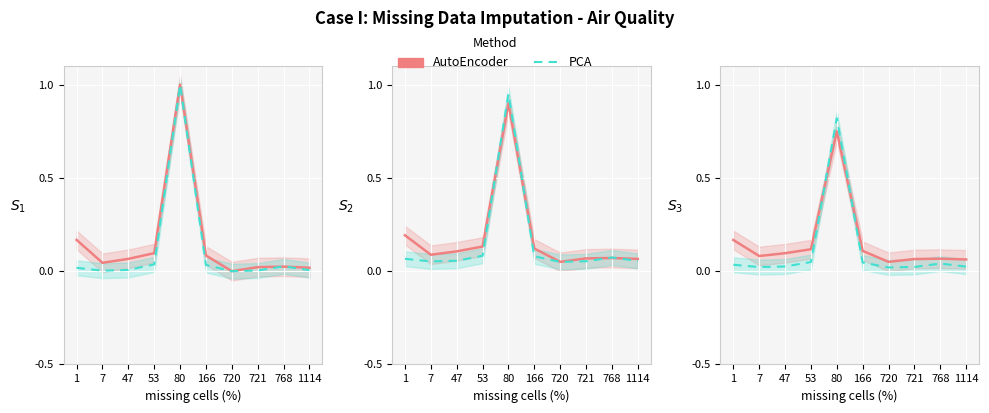

Which series ends up on top after the final intersection of AutoEncoder and PCA?

AutoEncoder